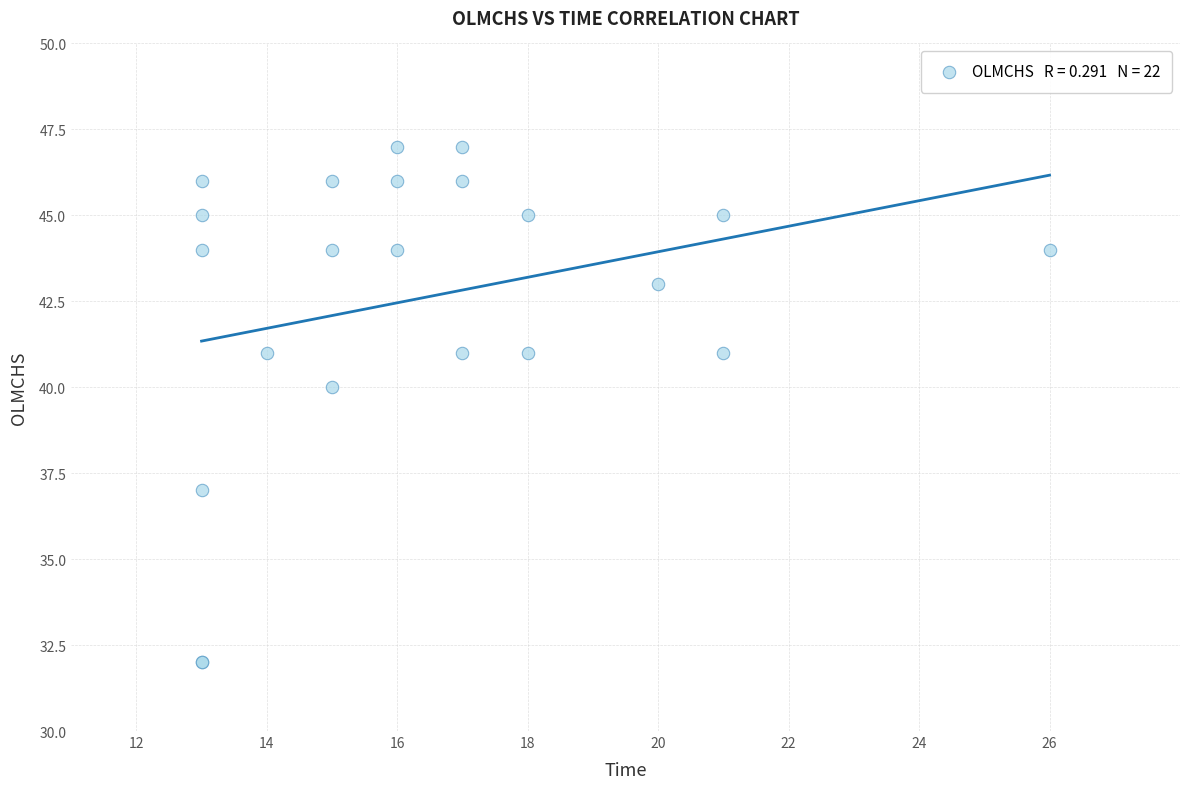

What Y value in the scatter plot is closest to 39?

40